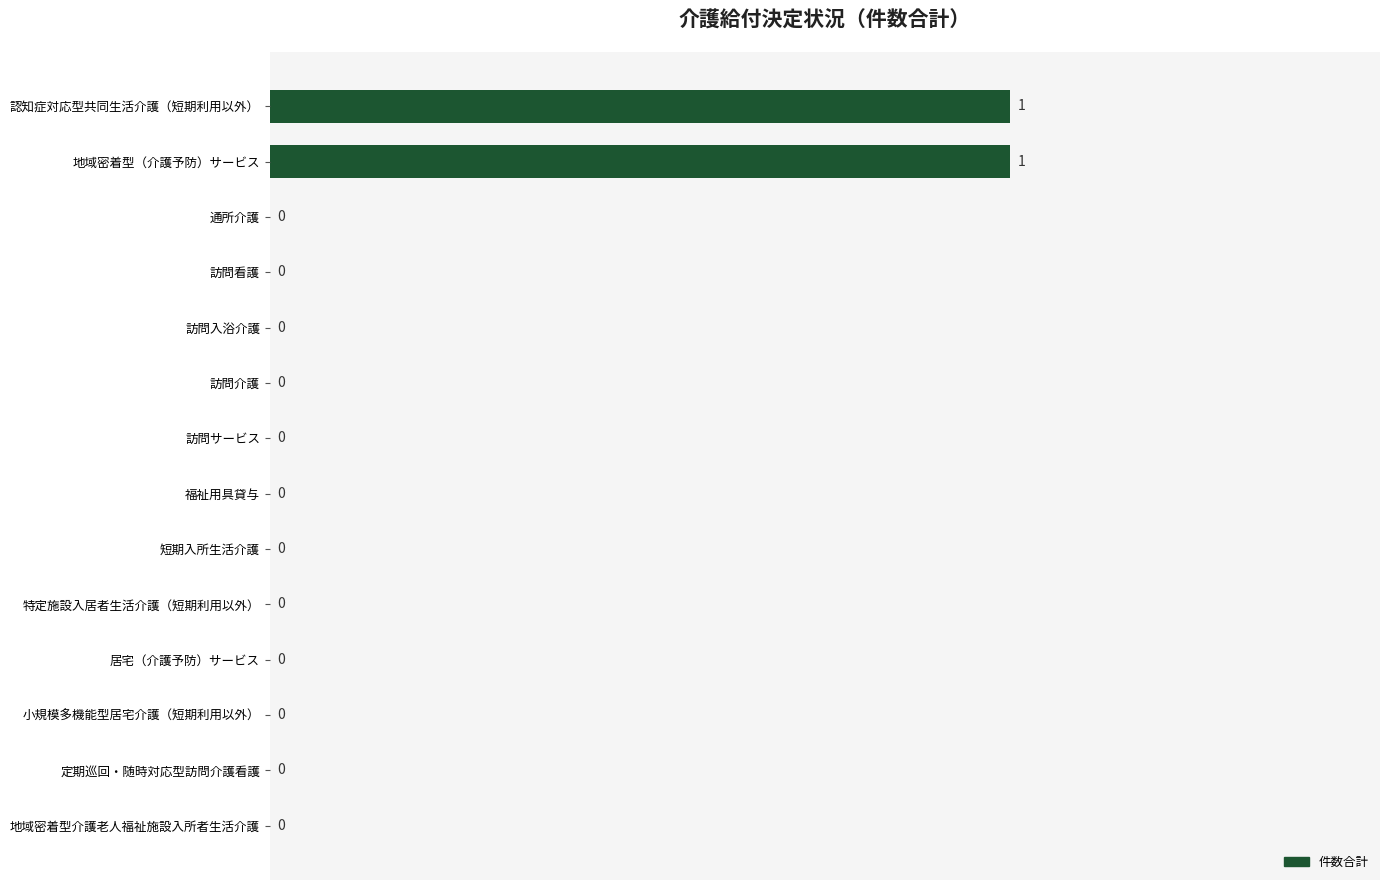

How many distinct data groups are displayed?

1